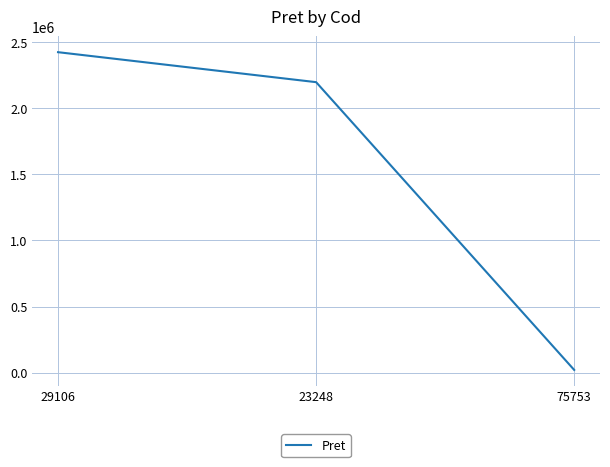

Which has a higher value, 23248 or 29106?

29106